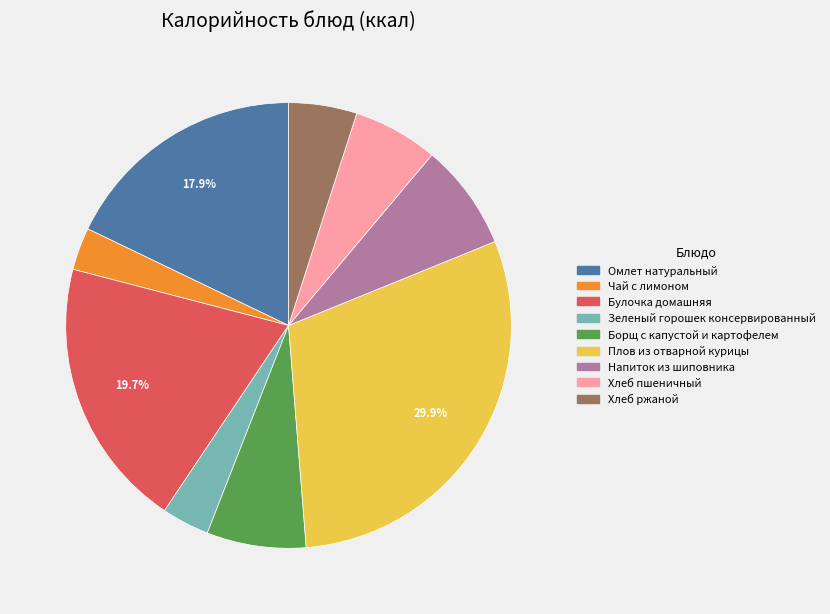

What is the ratio of the value at Омлет натуральный to the value at Борщ с капустой и картофелем?

2.5